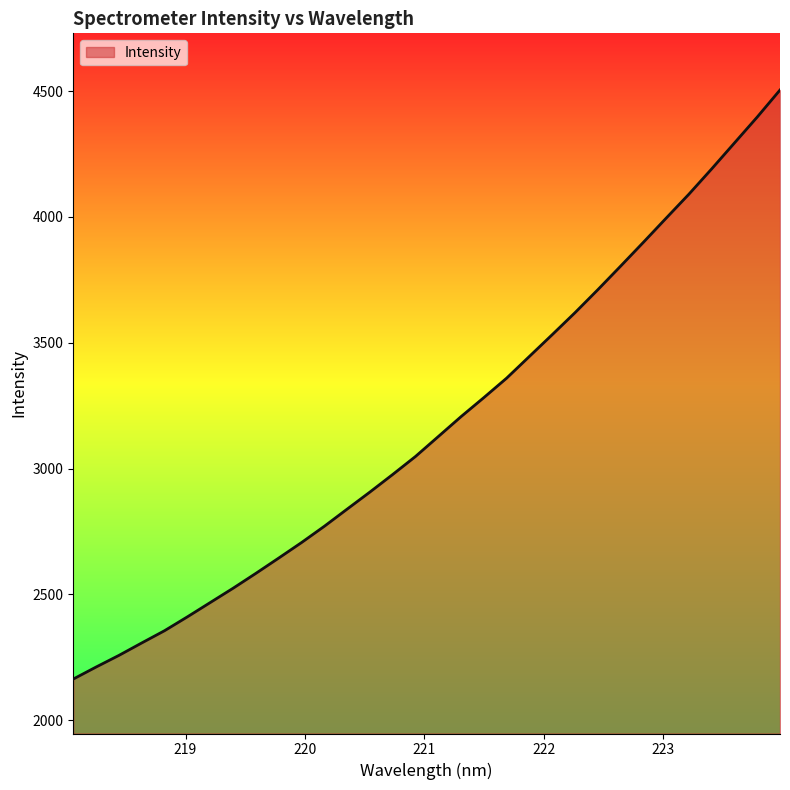

What is the maximum value shown in the chart?

4504.1